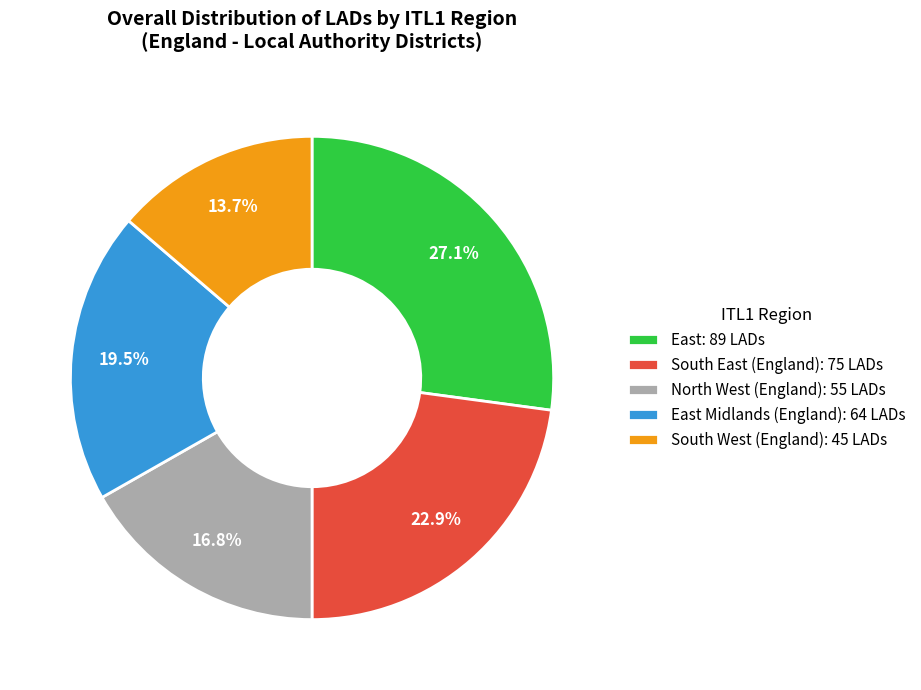

Rank the categories by value from lowest to highest.

South West (England): 45 LADs, North West (England): 55 LADs, East Midlands (England): 64 LADs, South East (England): 75 LADs, East: 89 LADs